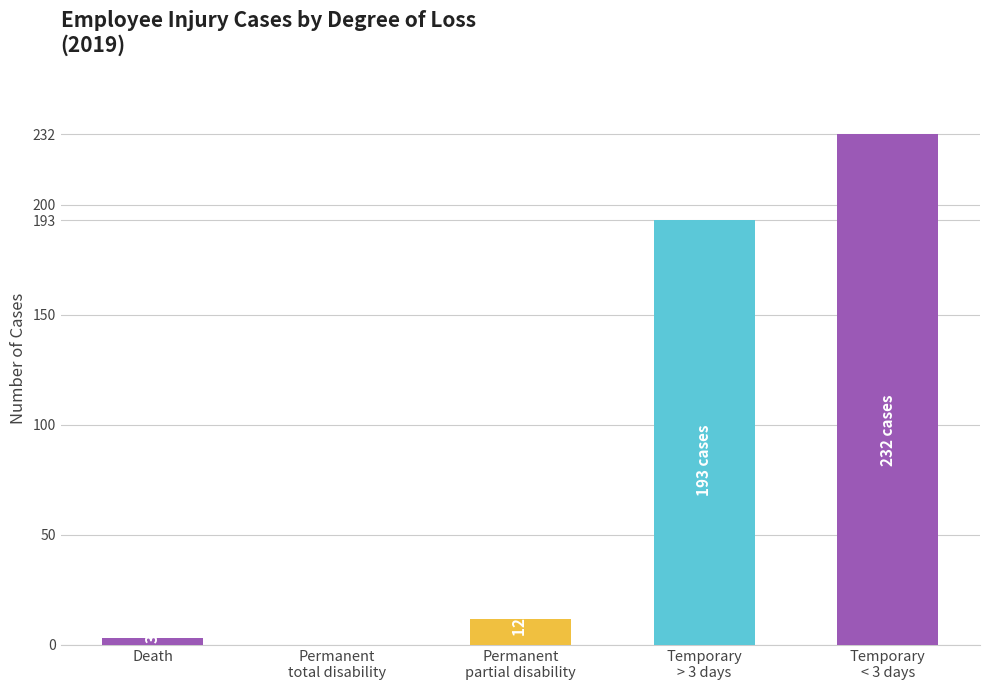

Count the number of categories in the chart.

5